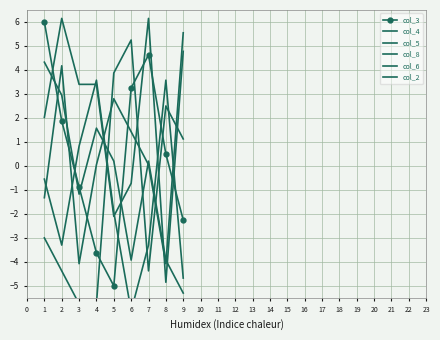

At how many categories does at least one series exceed 3?

9